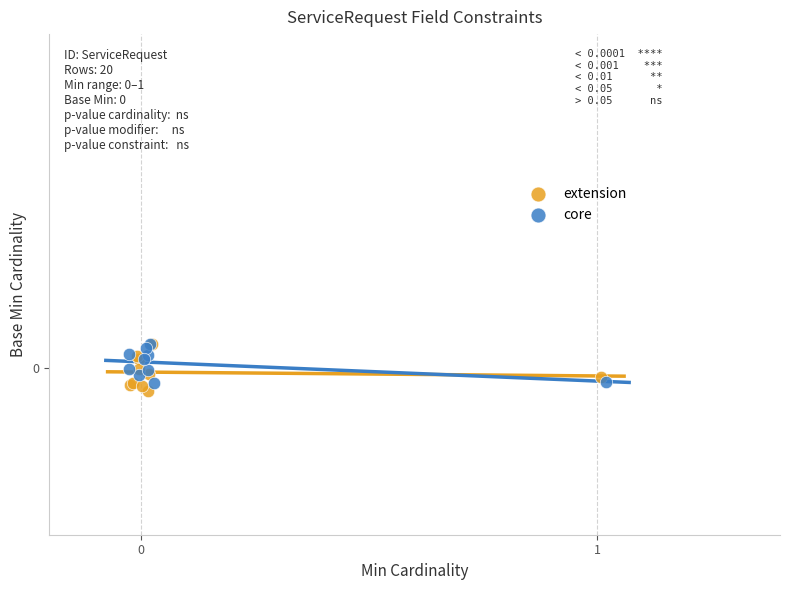

What are all the series names shown in the legend?

extension, core